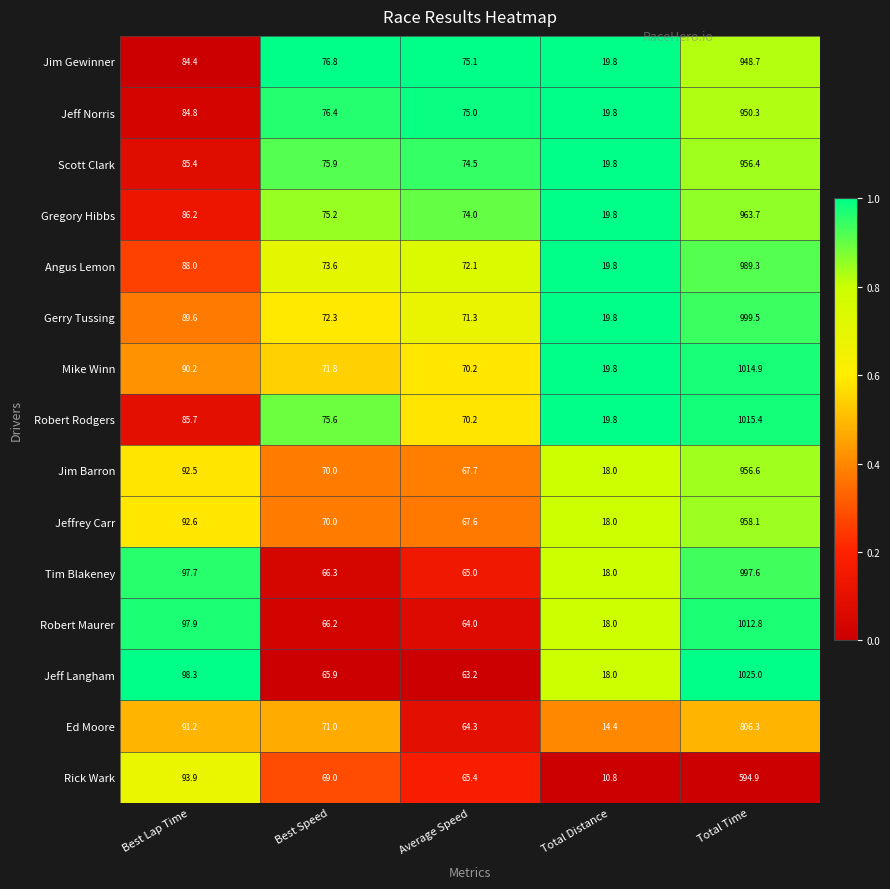

How many categories are shown in the chart?

5